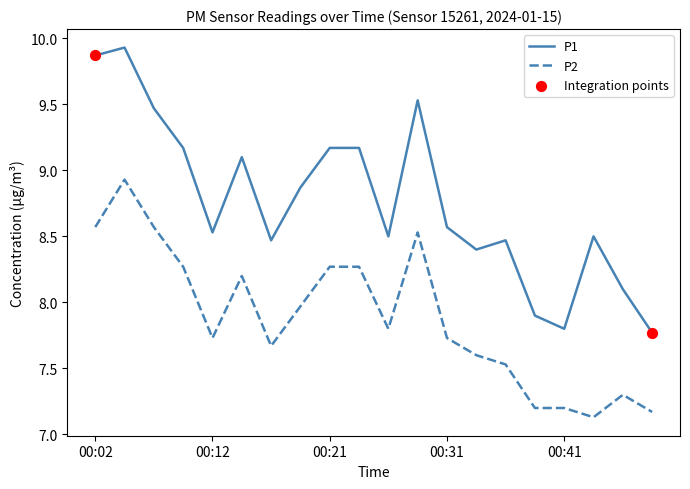

Which series has the widest spread of values?

P1